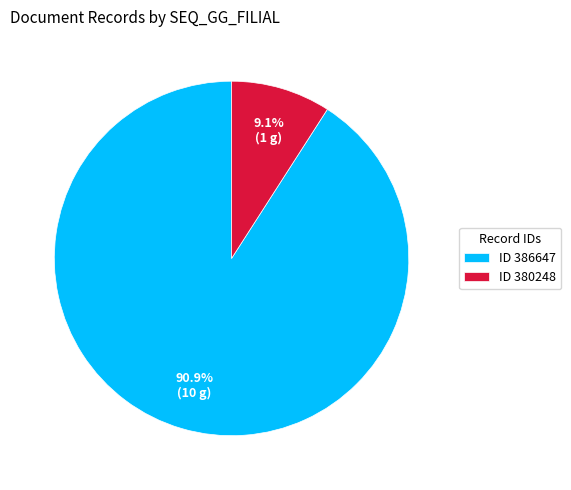

Count the number of slices in the pie.

2